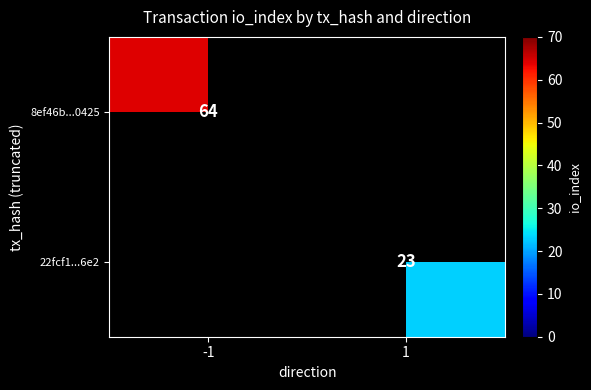

True or false: 22fcf1...6e2 has a value of 31 at 1.

False